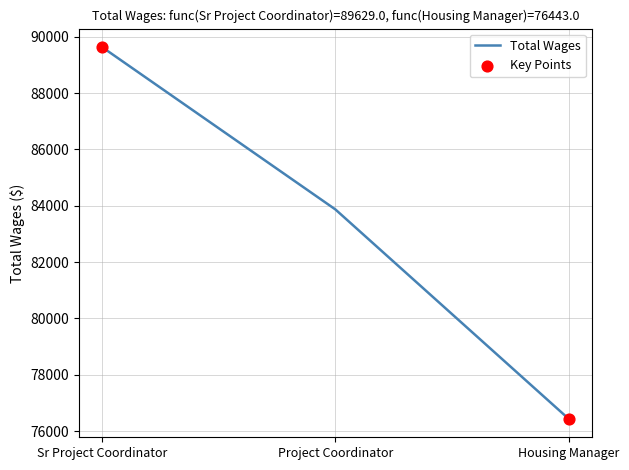

Approximately how many times larger is the value at Housing Manager compared to Sr Project Coordinator?

0.9